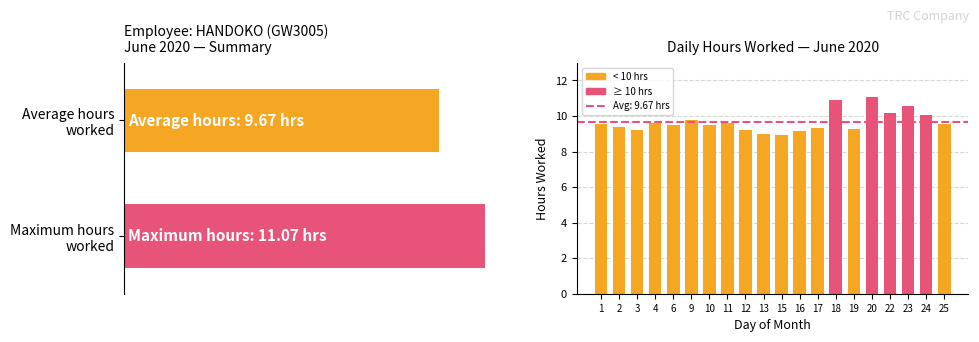

At which category does the chart reach its minimum across all series?

15